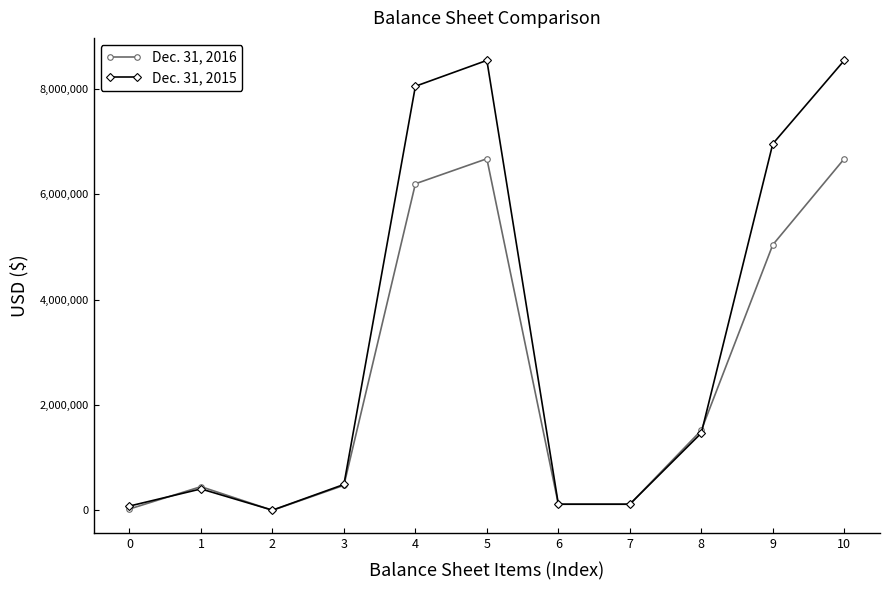

Which series has the largest total across all categories?

Dec. 31, 2015